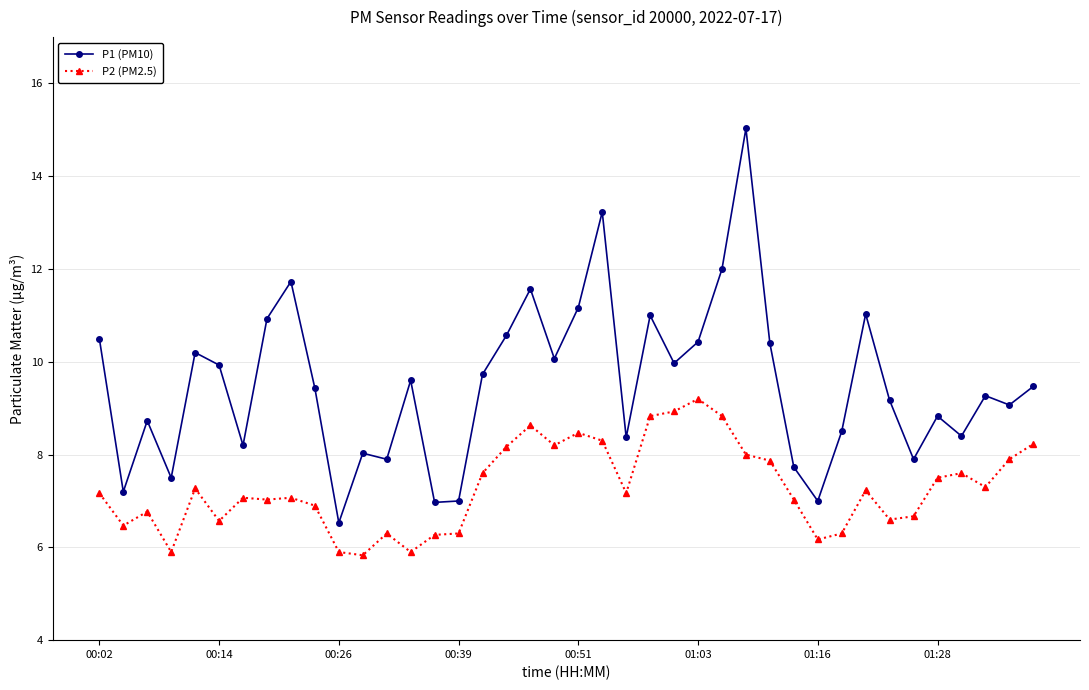

Which series has the largest total across all categories?

P1 (PM10)